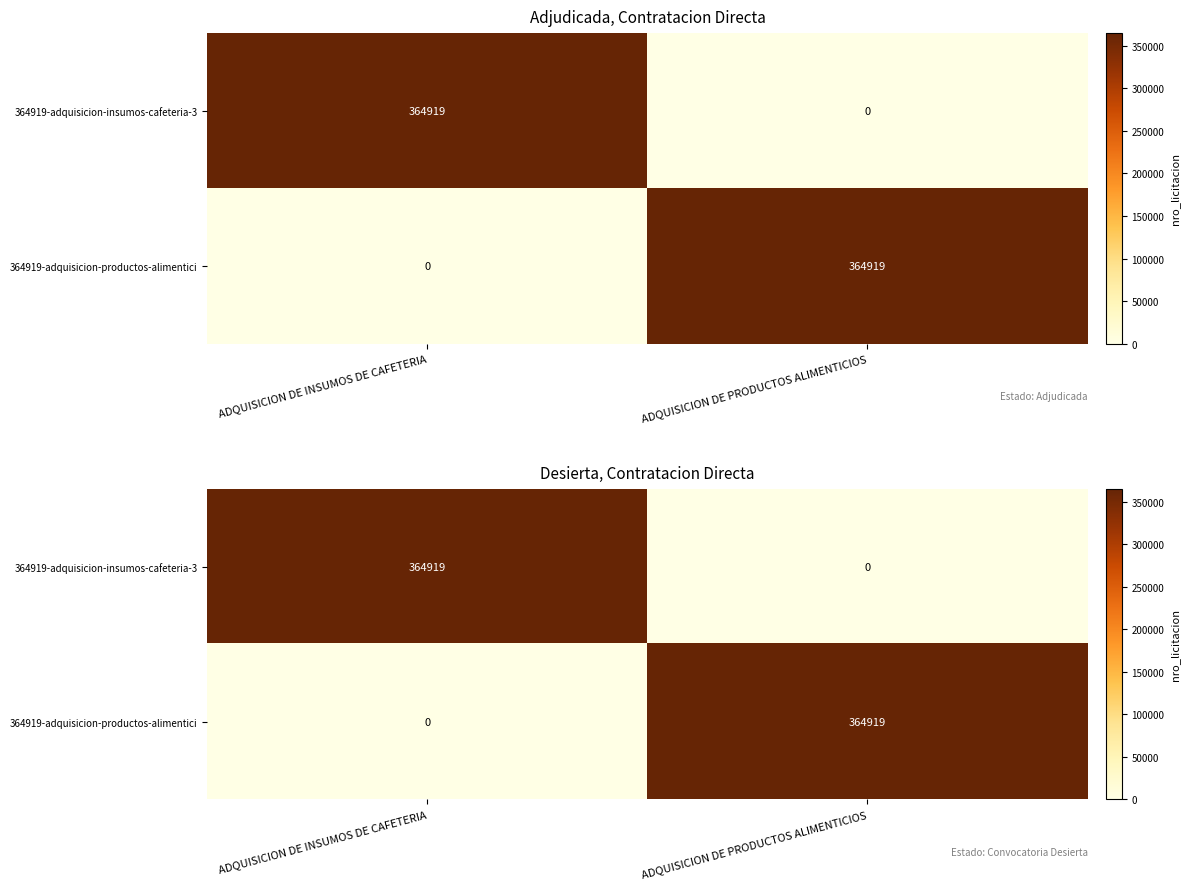

What value does the 364919-adquisicion-insumos-cafeteria-3 series have at ADQUISICION DE INSUMOS DE CAFETERIA?

364919